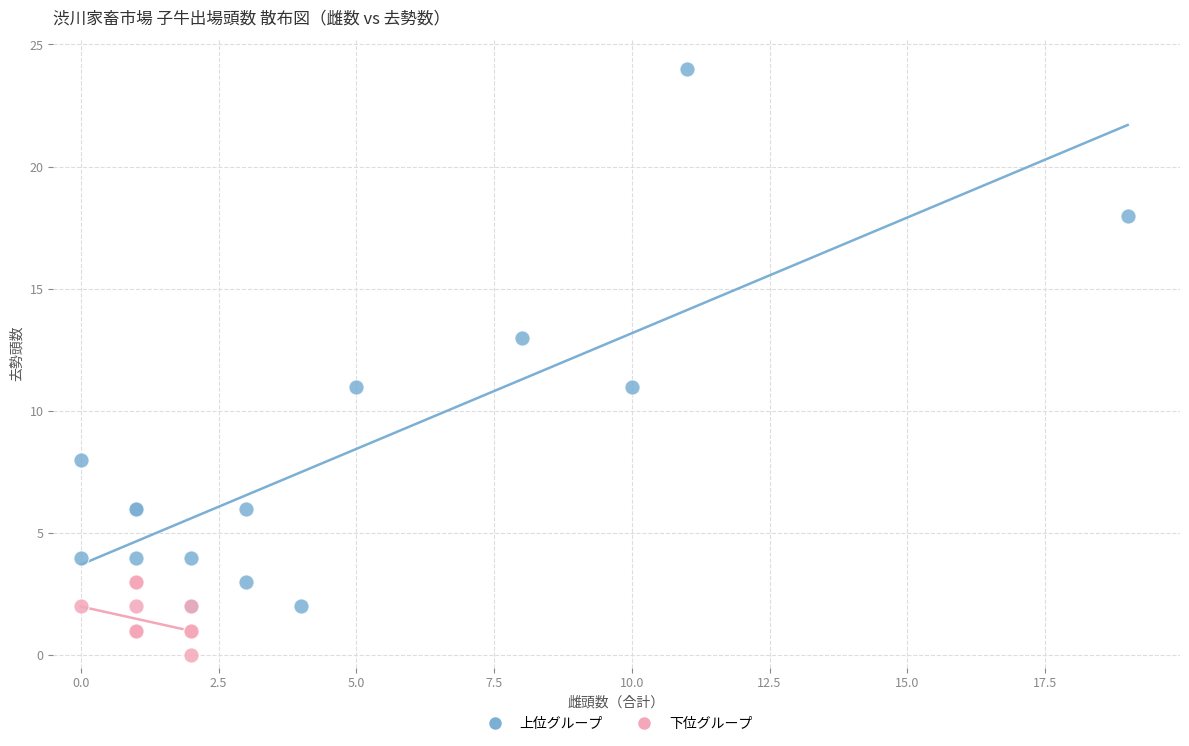

What are all the series names shown in the legend?

上位グループ, 下位グループ